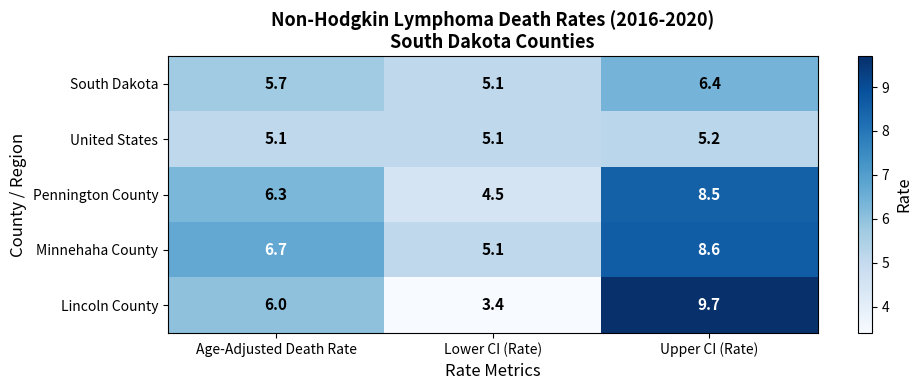

What is the difference between the South Dakota values at Upper CI (Rate) and Lower CI (Rate)?

1.3